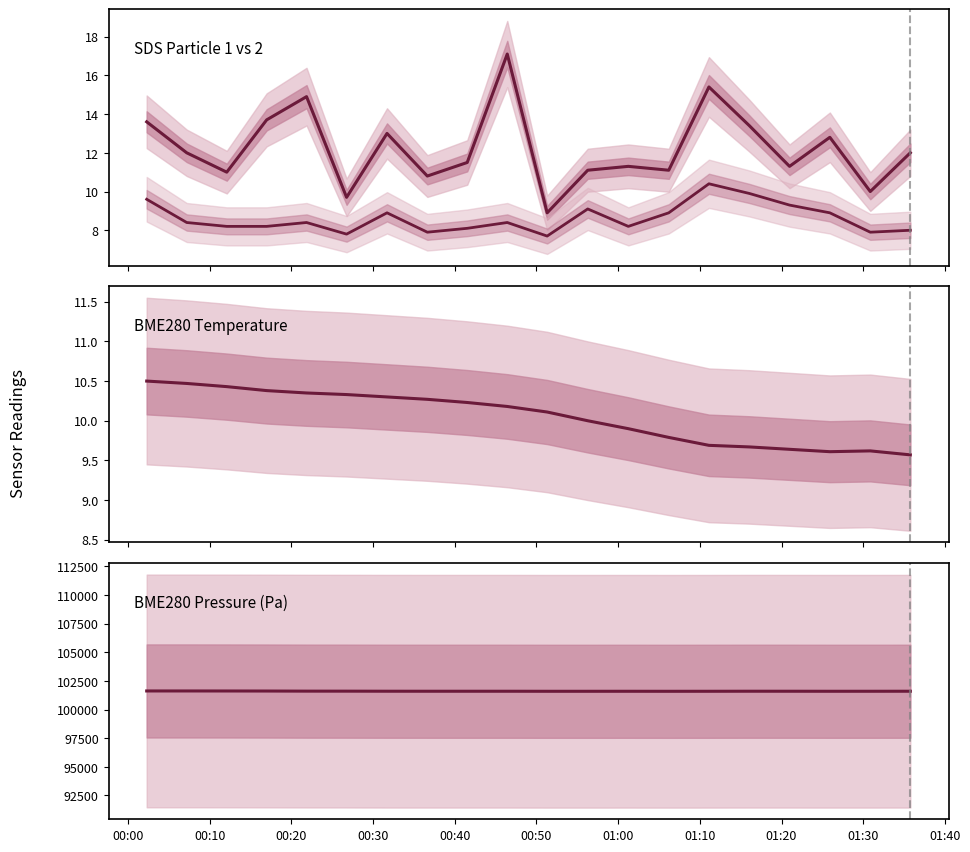

Where do SDS_P1 and BME280_temperature first cross each other?

00:40 and 00:50